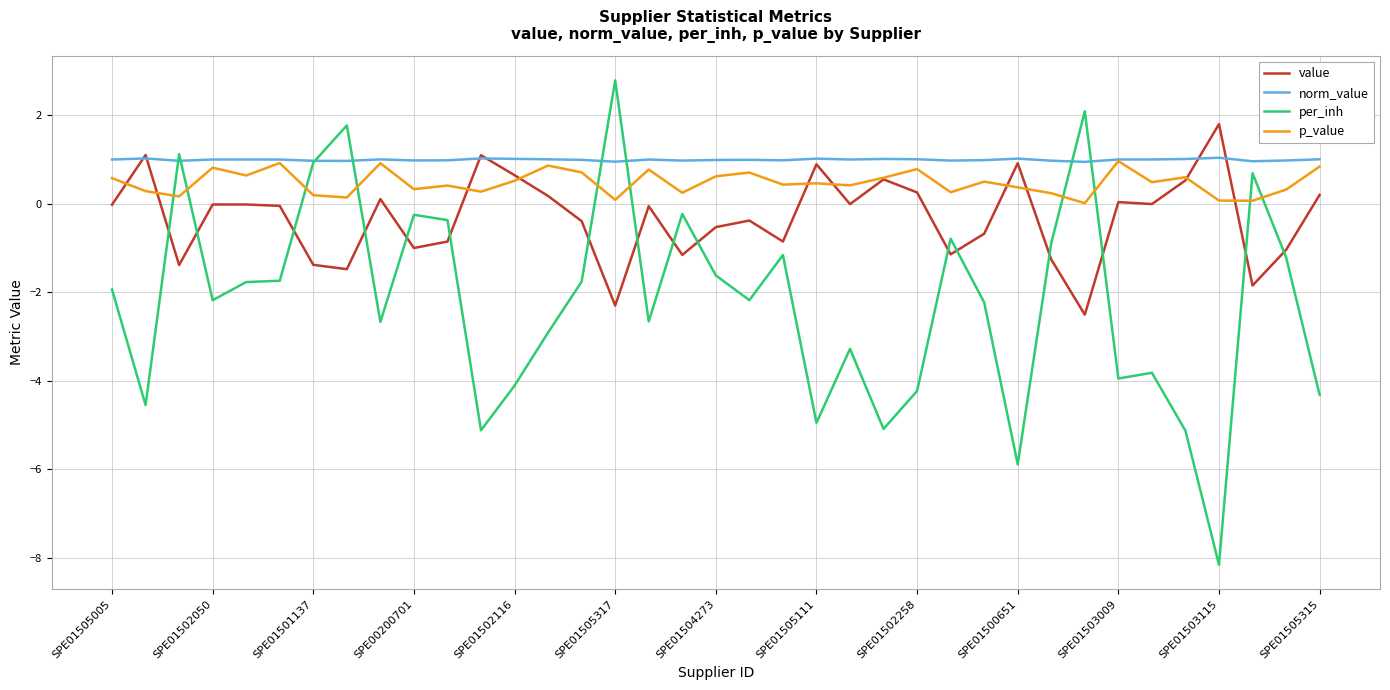

Which series has the largest total across all categories?

norm_value